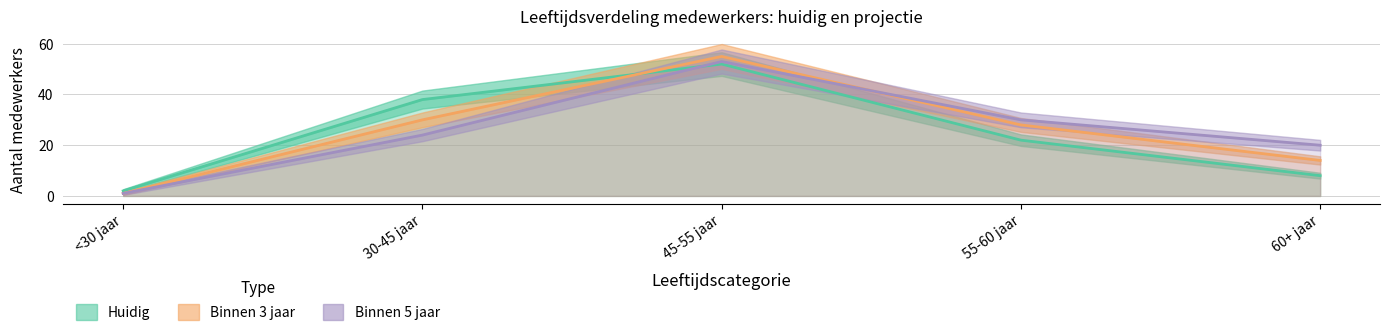

How many times do Huidig and Binnen 3 jaar cross each other?

1